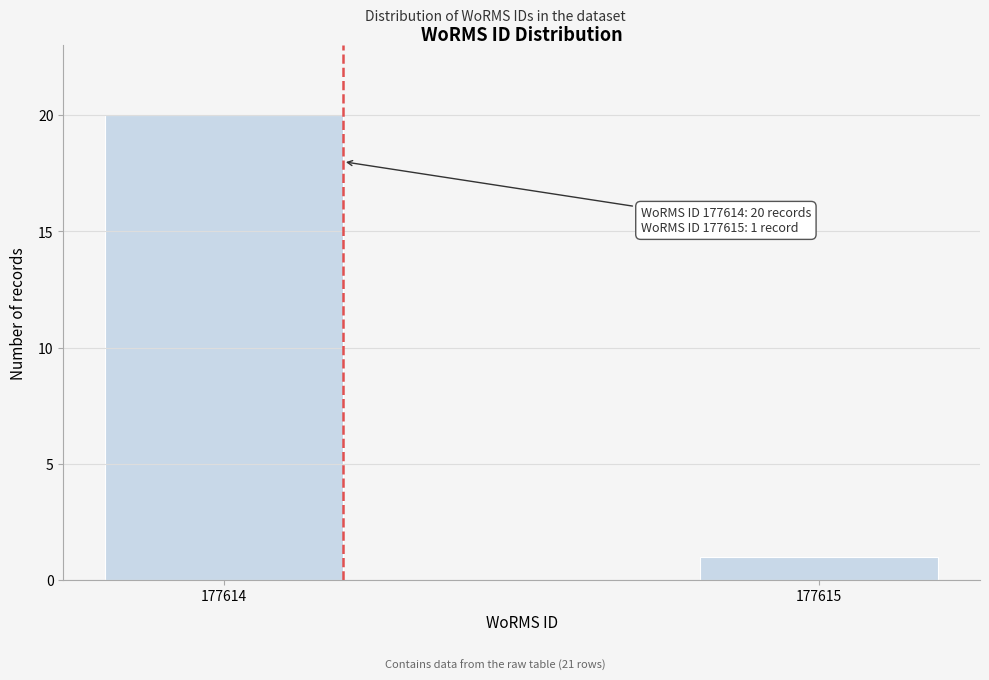

Reading right to left, list all the values displayed in this chart.

177615=1	177614=20